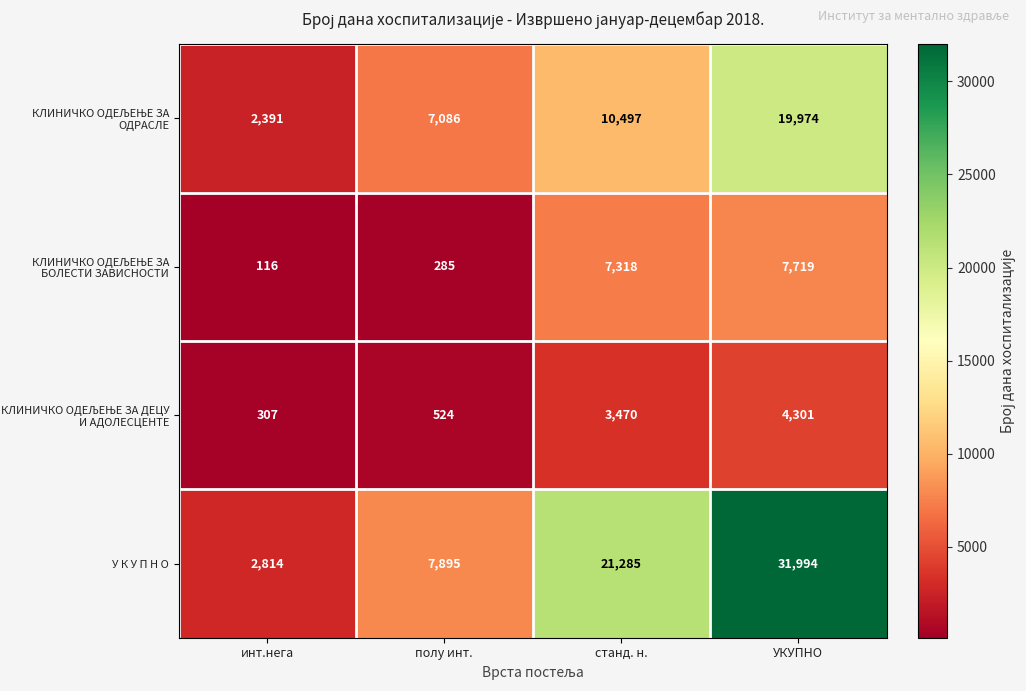

True or false: У К У П Н О has a value of 31994 at УКУПНО.

True